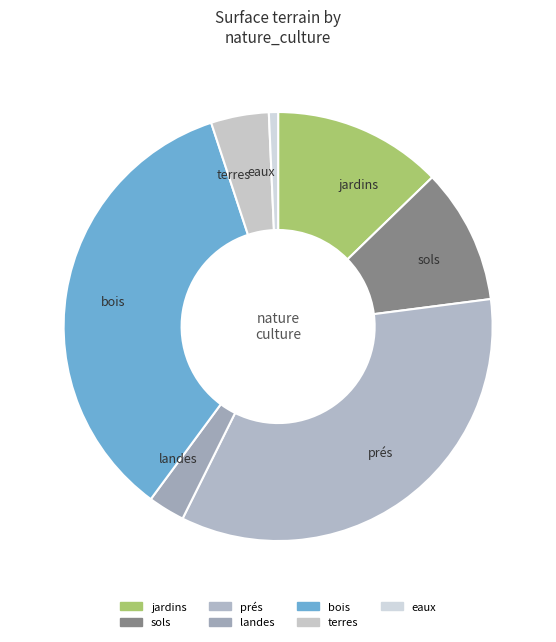

How many slices are in this pie chart?

7